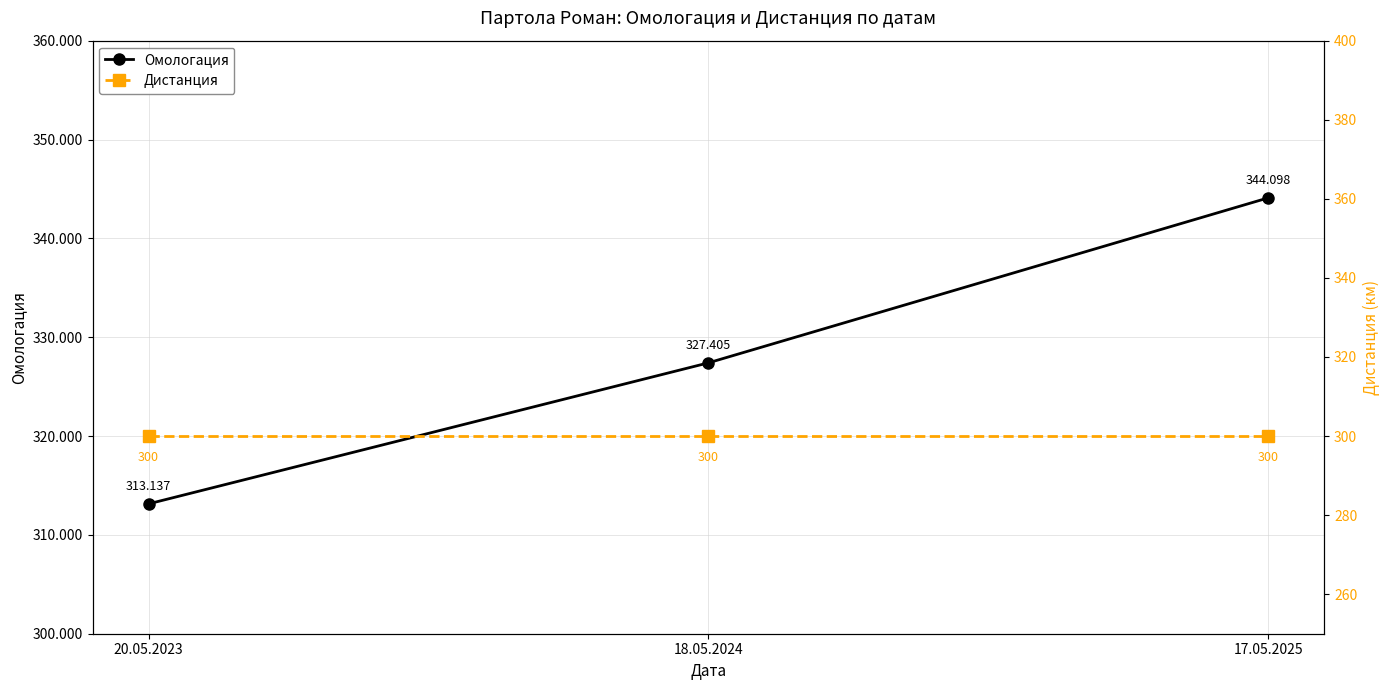

Which series has the largest total across all categories?

Омологация